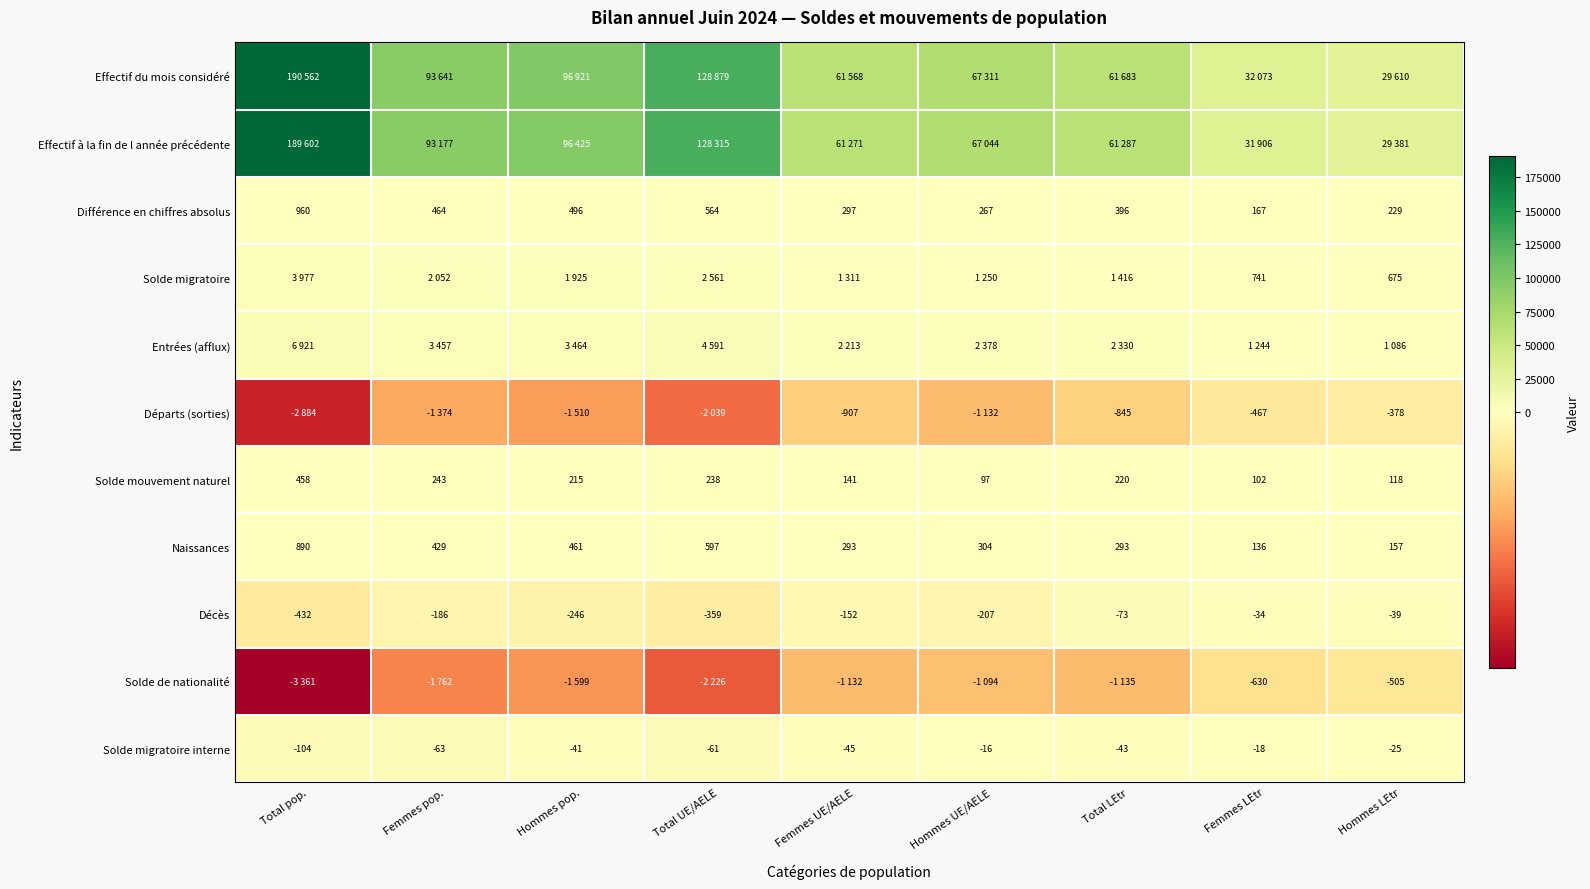

Rank the categories by Solde migratoire interne value from lowest to highest.

Total pop., Femmes pop., Total UE/AELE, Femmes UE/AELE, Total LEtr, Hommes pop., Hommes LEtr, Femmes LEtr, Hommes UE/AELE